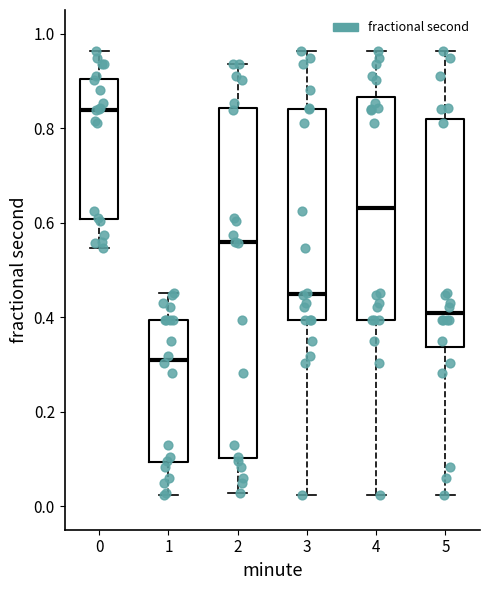

Which box is the tallest, from its lower edge to its upper edge?

2